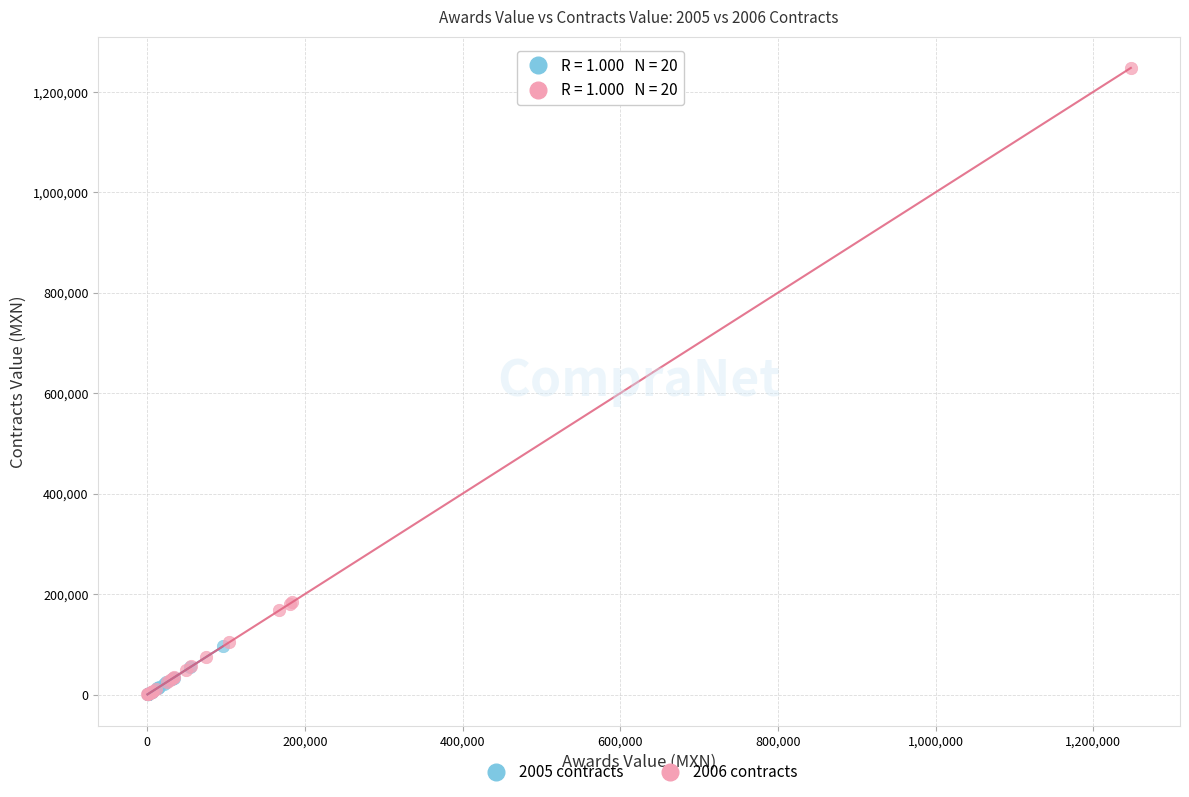

Which series has the widest spread of Y values?

2006 contracts